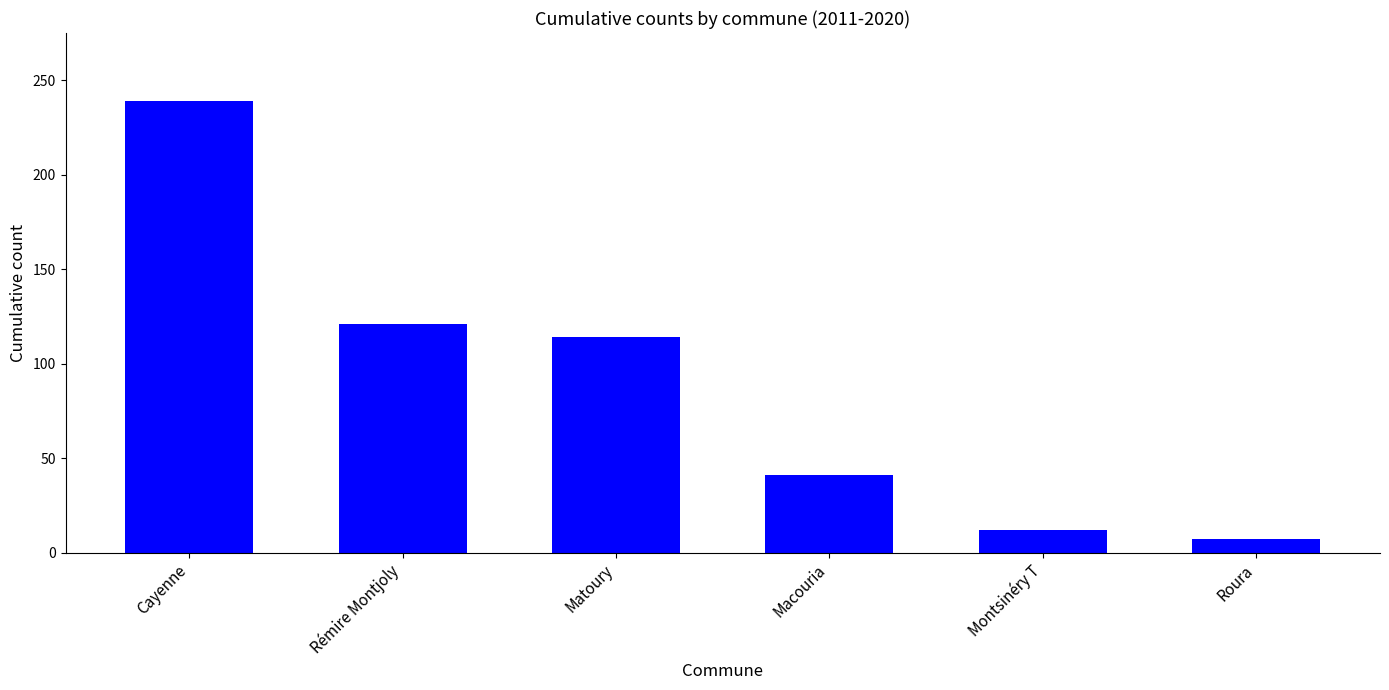

Where does the data first go above 114?

Cayenne